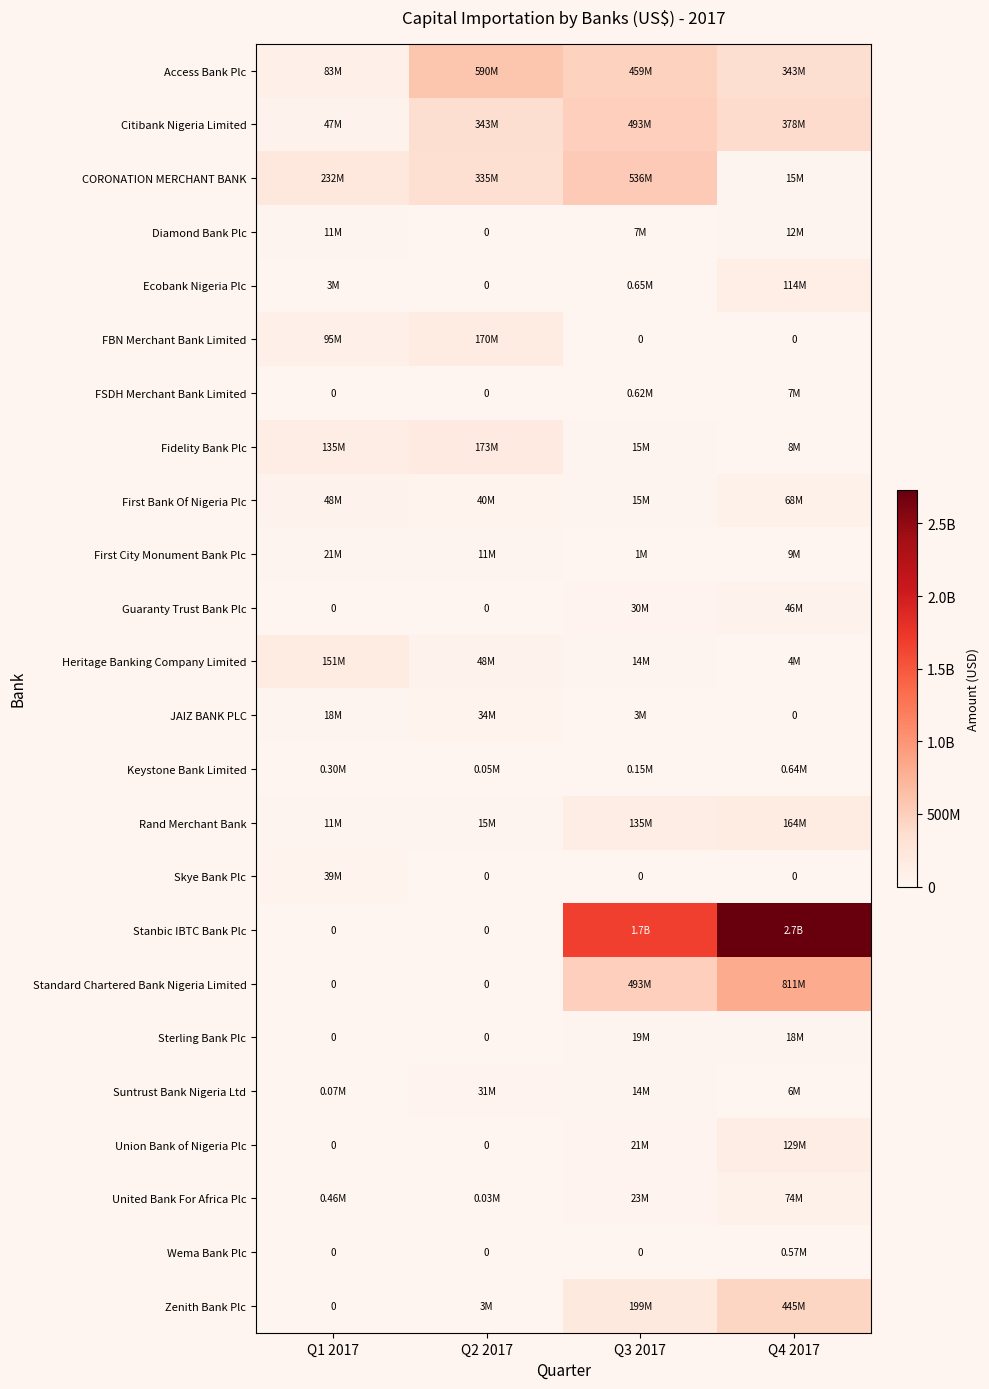

What is the difference between the maximum and minimum values in the Stanbic IBTC Bank Plc series?

2730521235.0